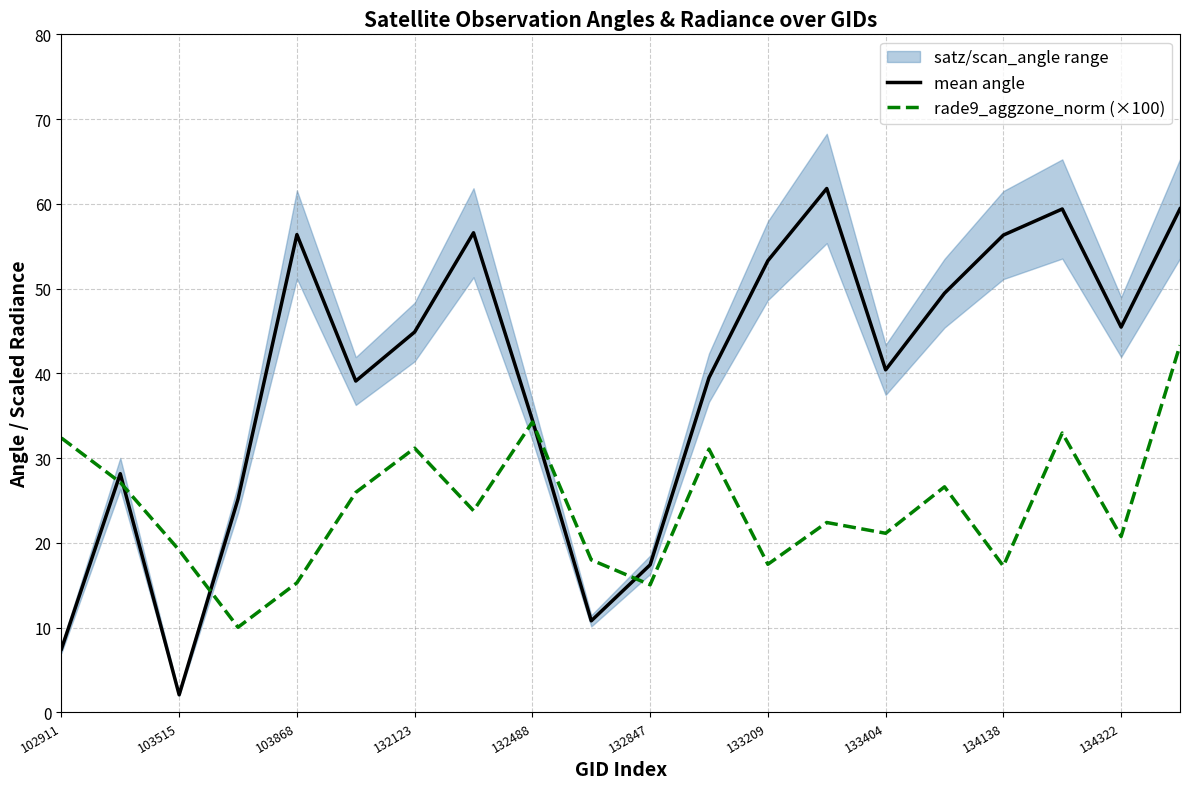

What is the average value of the rade9_aggzone_norm (×100) series?

24.3